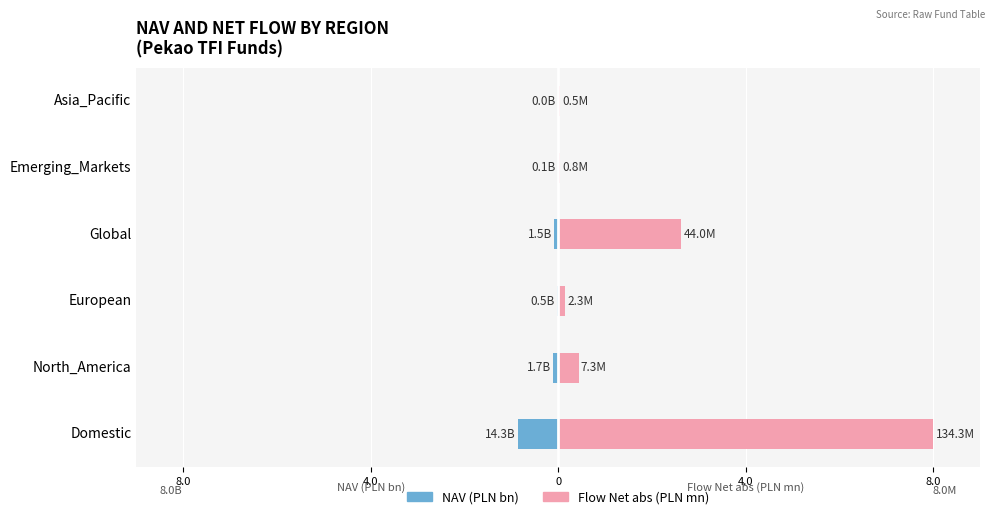

What is the spread (max minus min) of values at European?

0.2